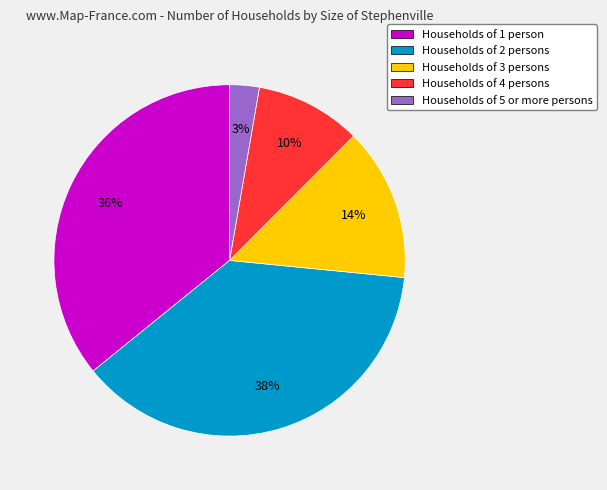

What is the ratio of the value at Households of 3 persons to the value at Households of 2 persons?

0.4